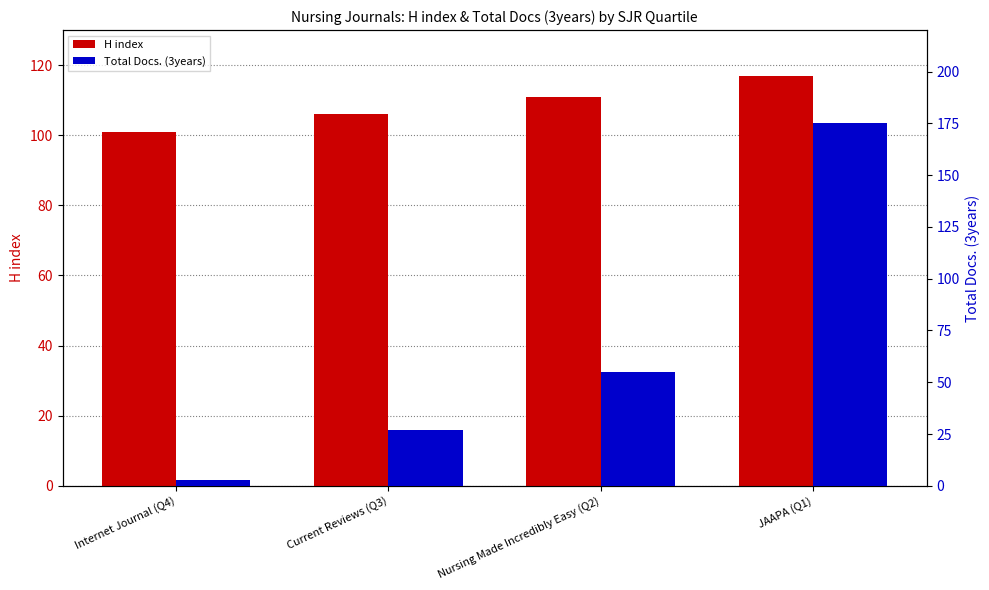

List the labels in order of Total Docs. (3years) value, smallest first.

Internet Journal (Q4), Current Reviews (Q3), Nursing Made Incredibly Easy (Q2), JAAPA (Q1)